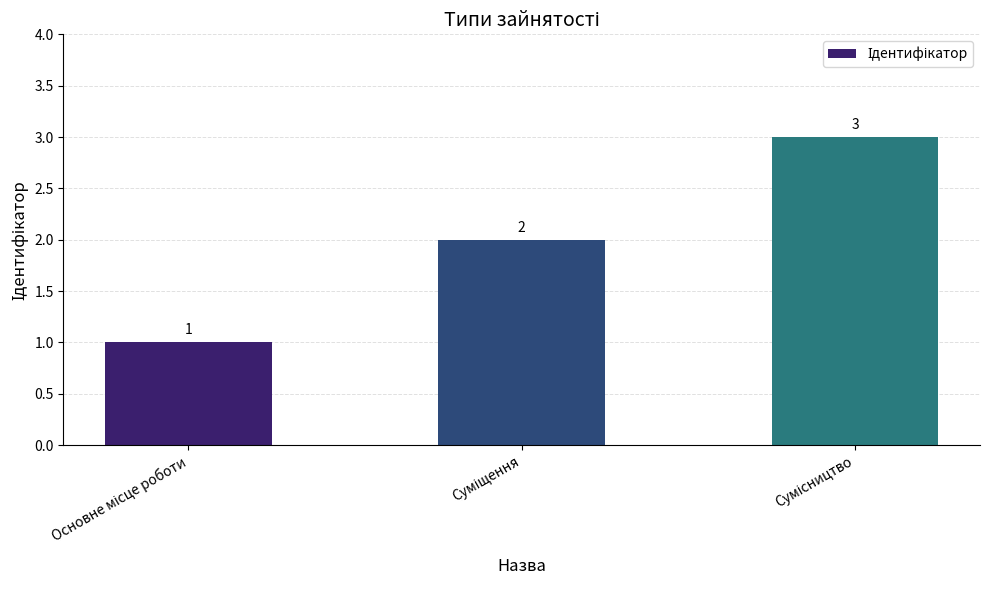

What is the maximum value shown in the chart?

3